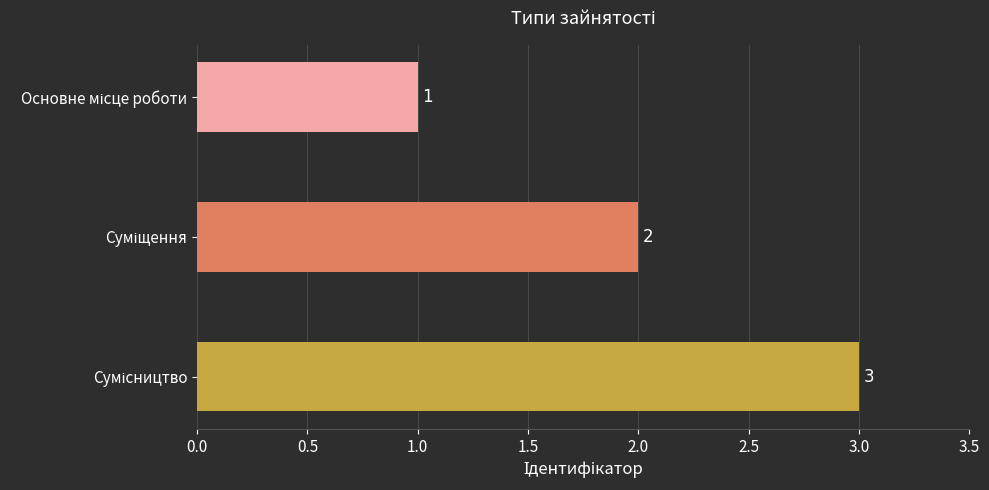

What is the value of the 2nd bar from the top?

2